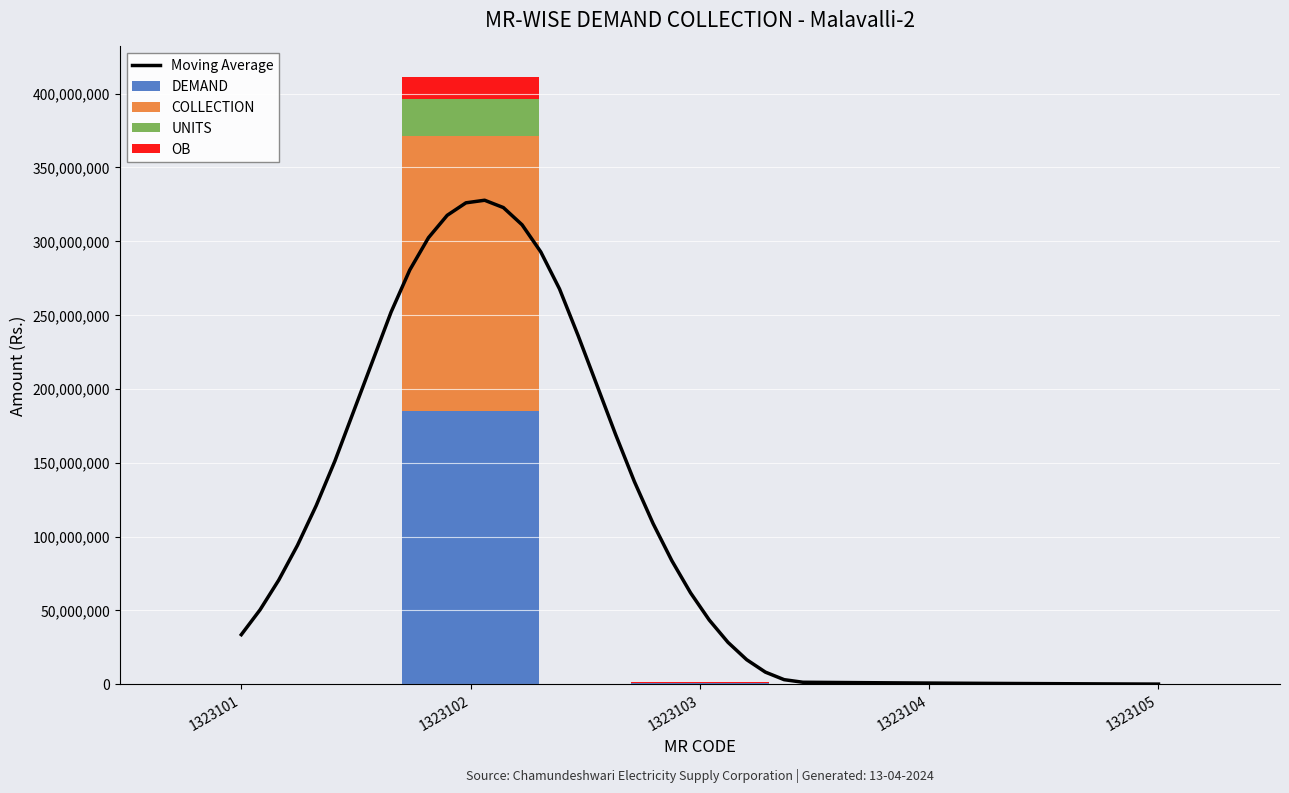

How many data points in COLLECTION are less than 75936?

2